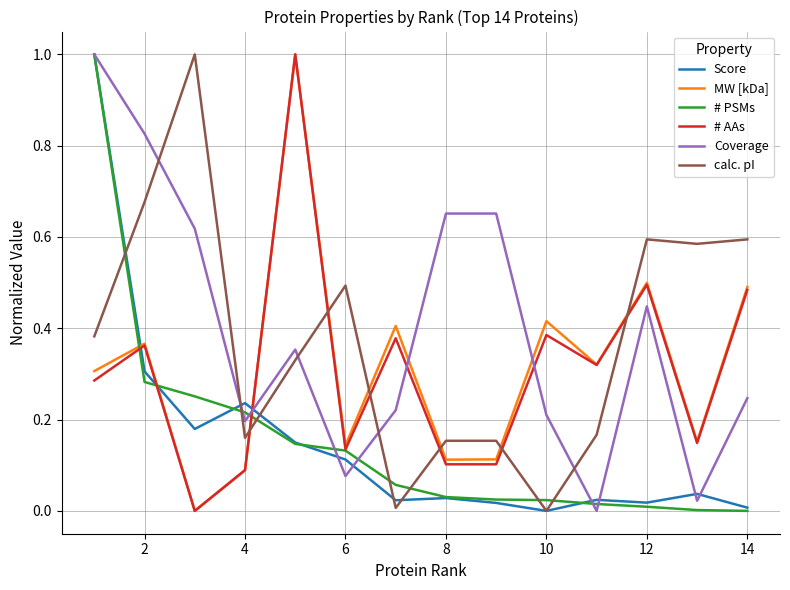

Does the chart display data point markers on the line(s)?

No